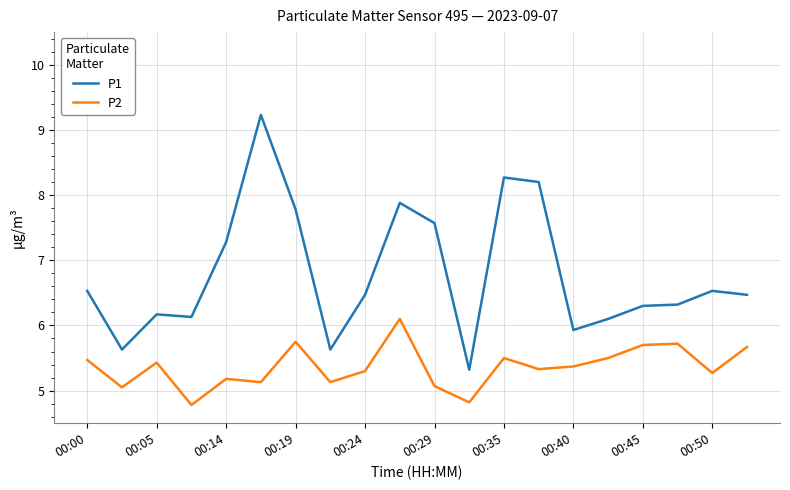

What is the lowest value of the P1 series?

5.3